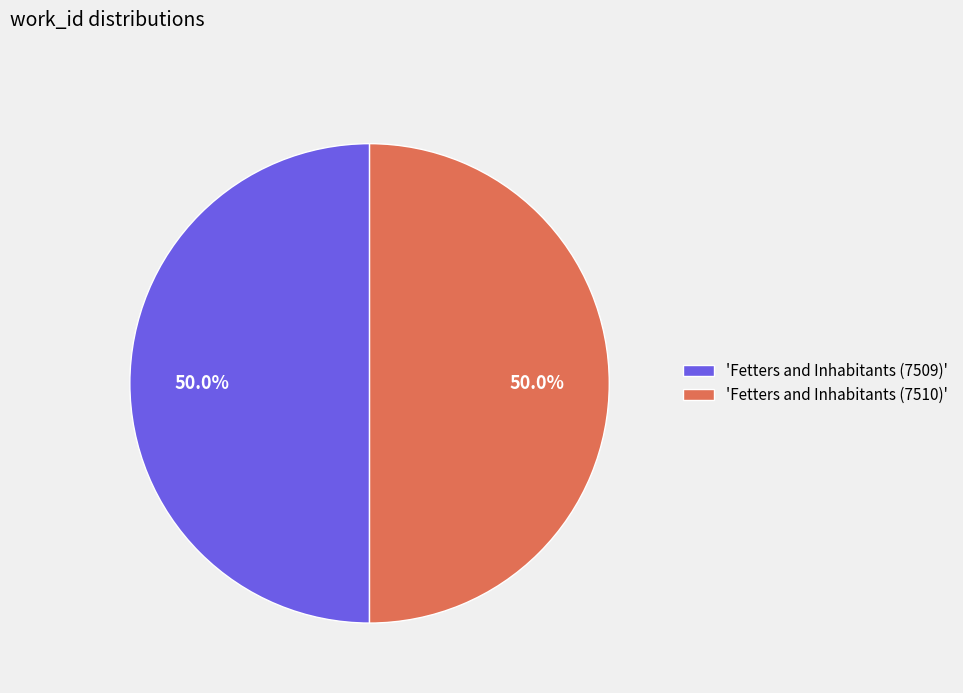

Approximately how many times larger is the value at 'Fetters and Inhabitants (7509)' compared to 'Fetters and Inhabitants (7510)'?

1.0